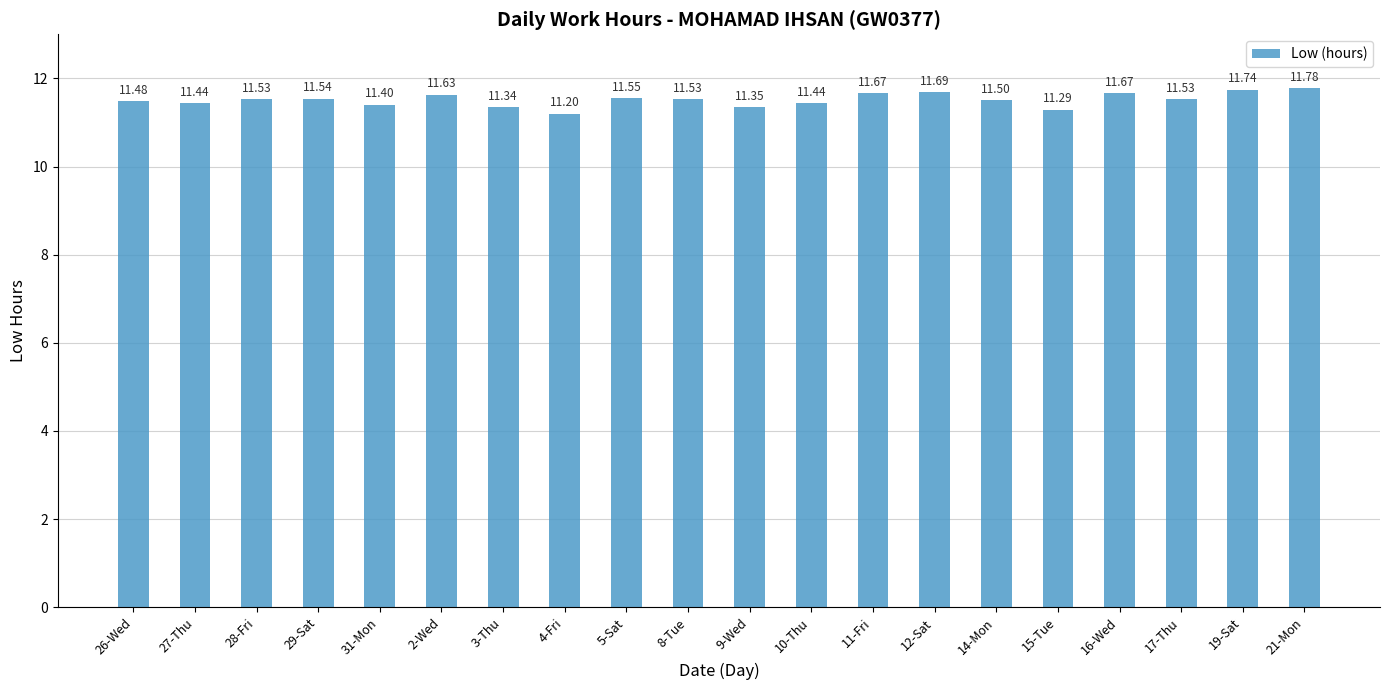

What is the sum of the values at 19-Sat and 11-Fri?

23.4